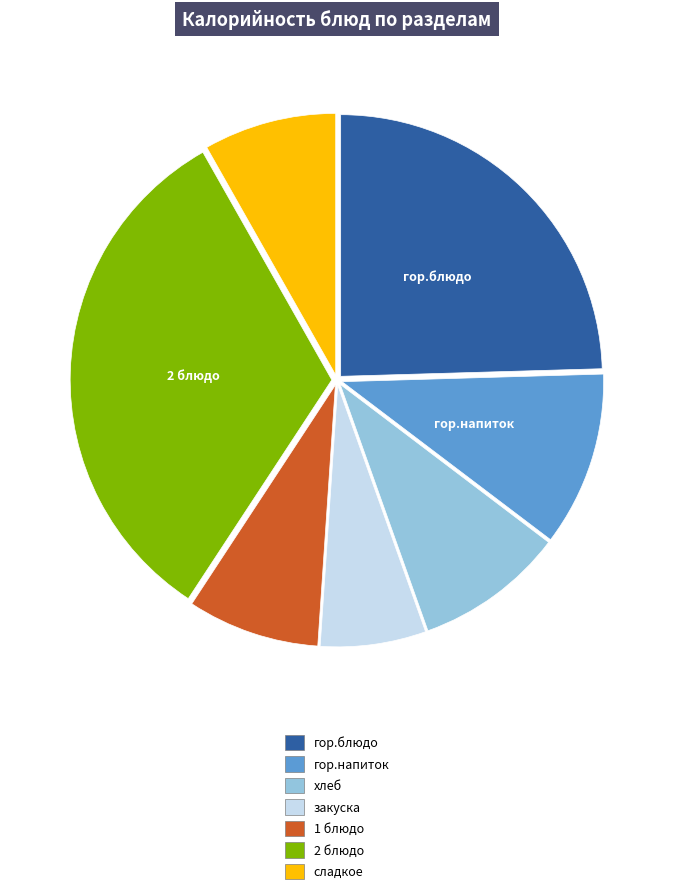

Combined, do закуска and гор.напиток account for over 50%?

No